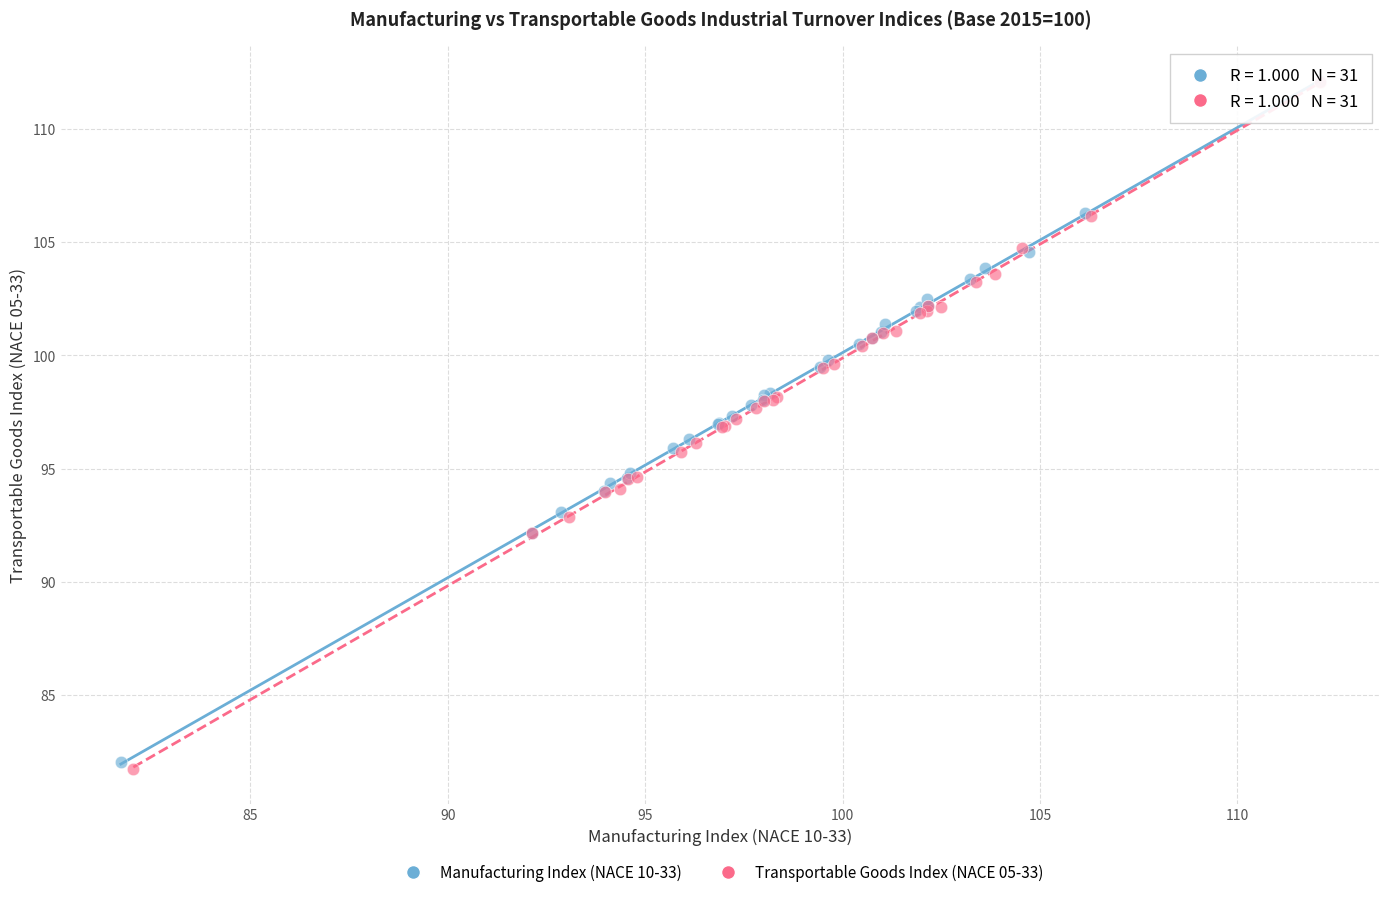

What are all the series names shown in the legend?

Manufacturing Index (NACE 10-33), Transportable Goods Index (NACE 05-33)